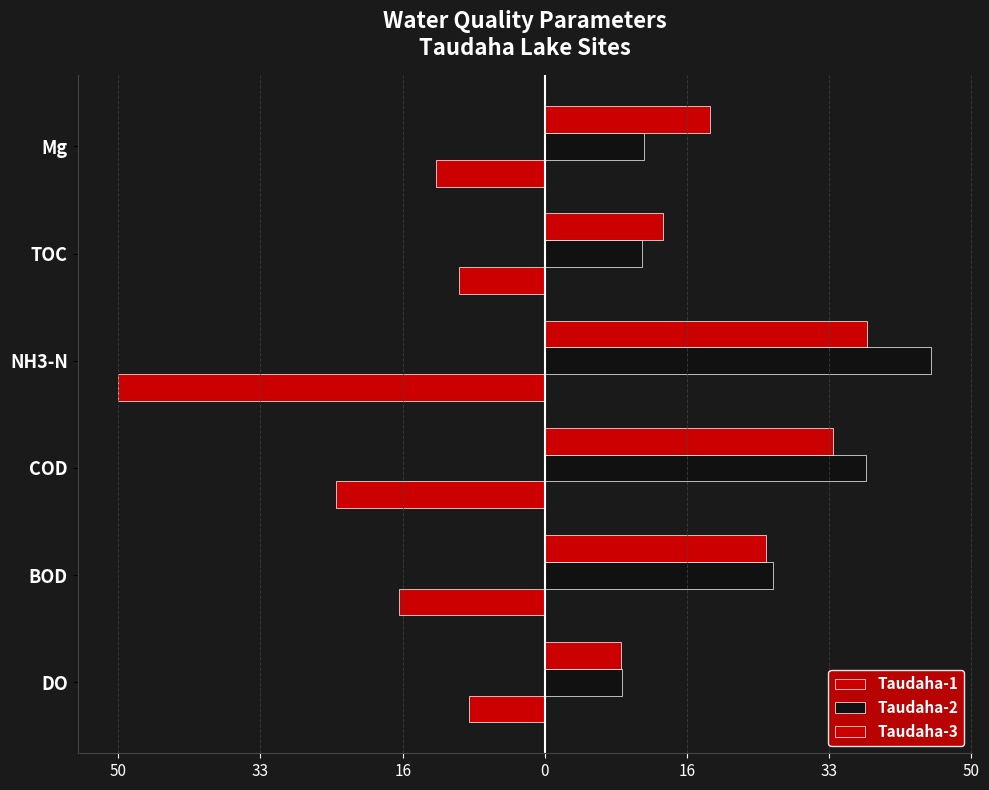

At how many categories does at least one series exceed 5?

6